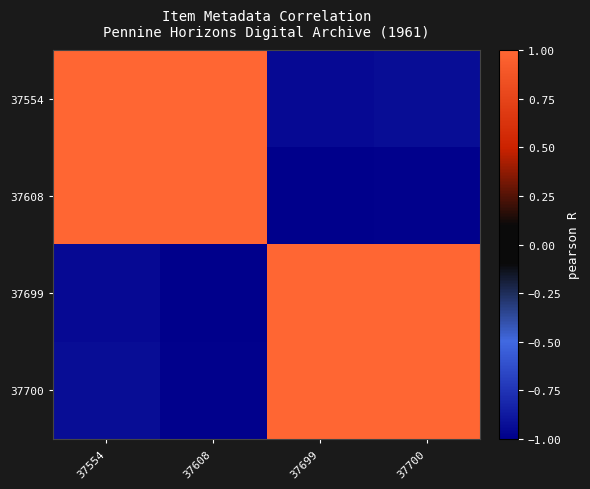

What is the maximum value shown in the chart?

1.0